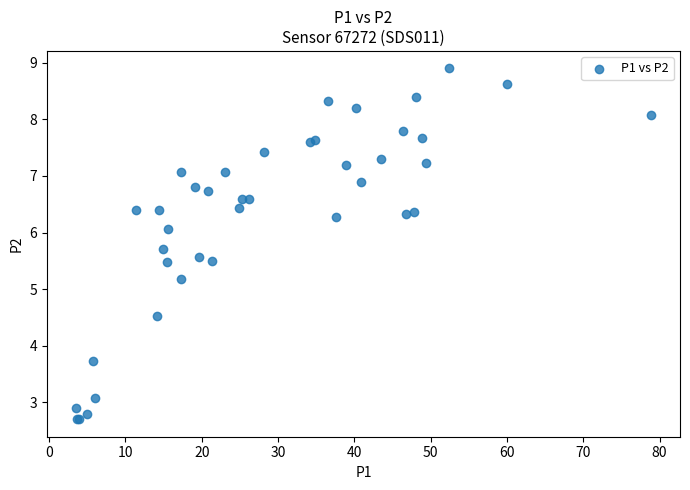

What Y value in the scatter plot is closest to 5?

5.2